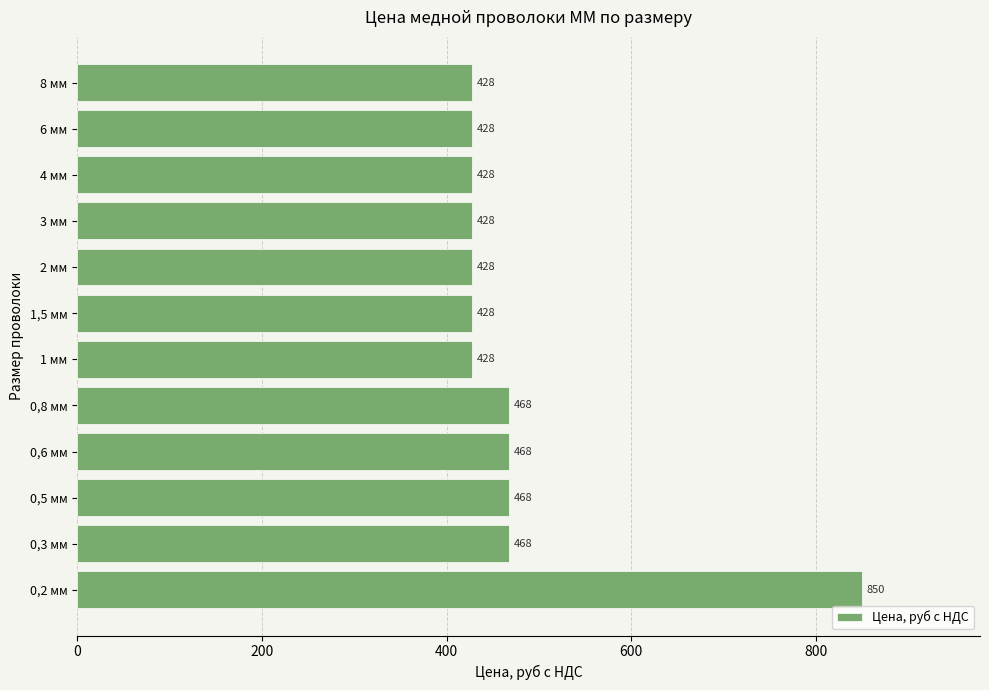

The chart shows a value of 240 at 2 мм. True or false?

False